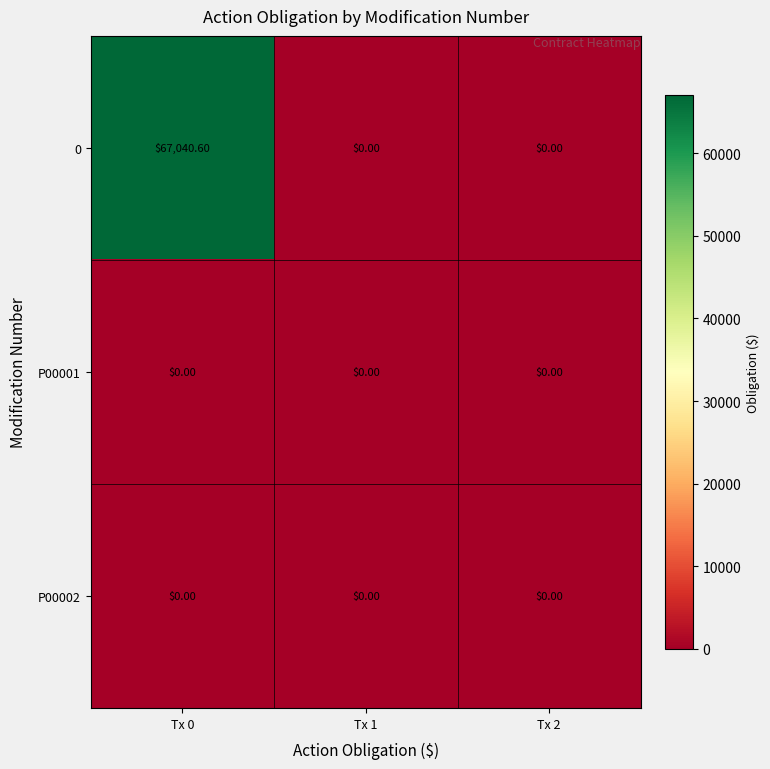

Which series has the largest range (max minus min)?

0